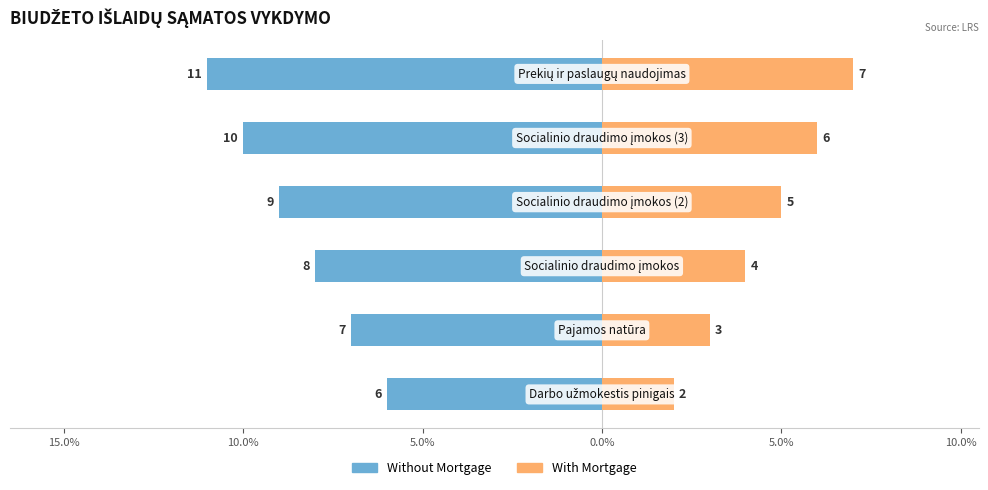

How many data points in With Mortgage are above 5?

2